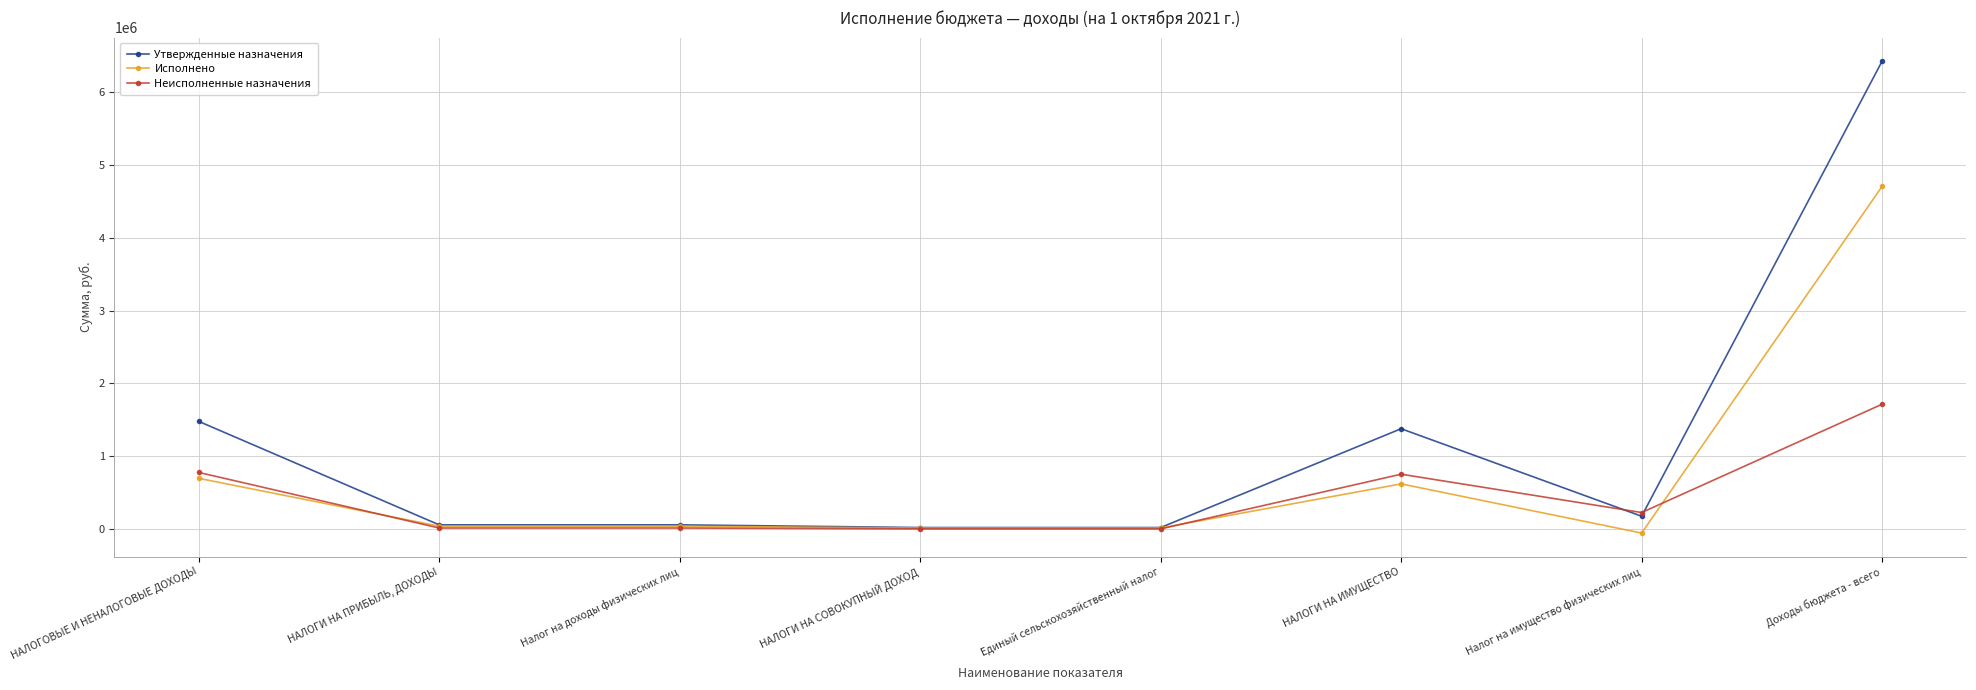

The Утвержденные назначения series shows 25000.0 at НАЛОГИ НА СОВОКУПНЫЙ ДОХОД. True or false?

True